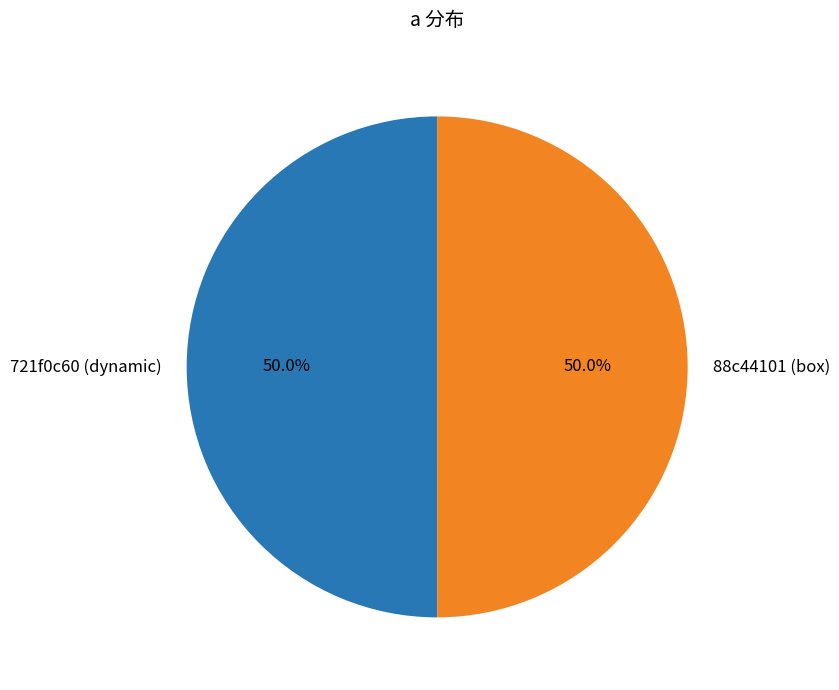

What is the ratio of the value at 88c44101 (box) to the value at 721f0c60 (dynamic)?

1.0